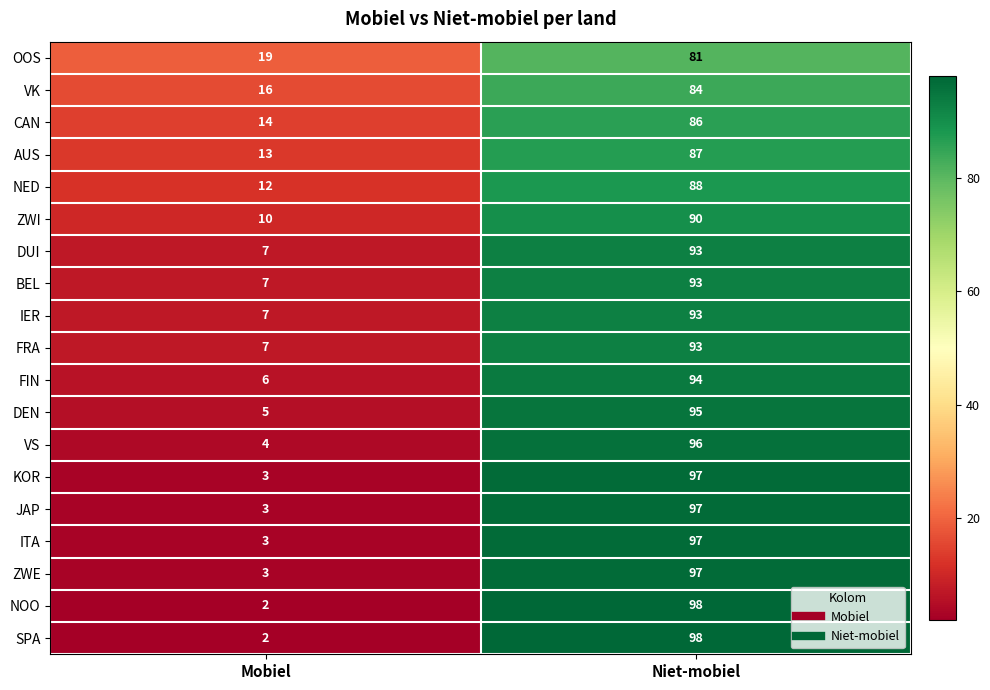

List the labels in order of NED value, smallest first.

Mobiel, Niet-mobiel